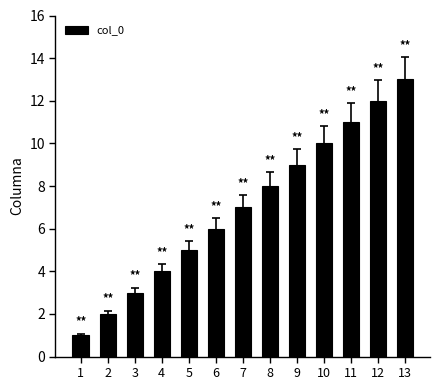

What is the ratio of the value at 2 to the value at 10?

0.2